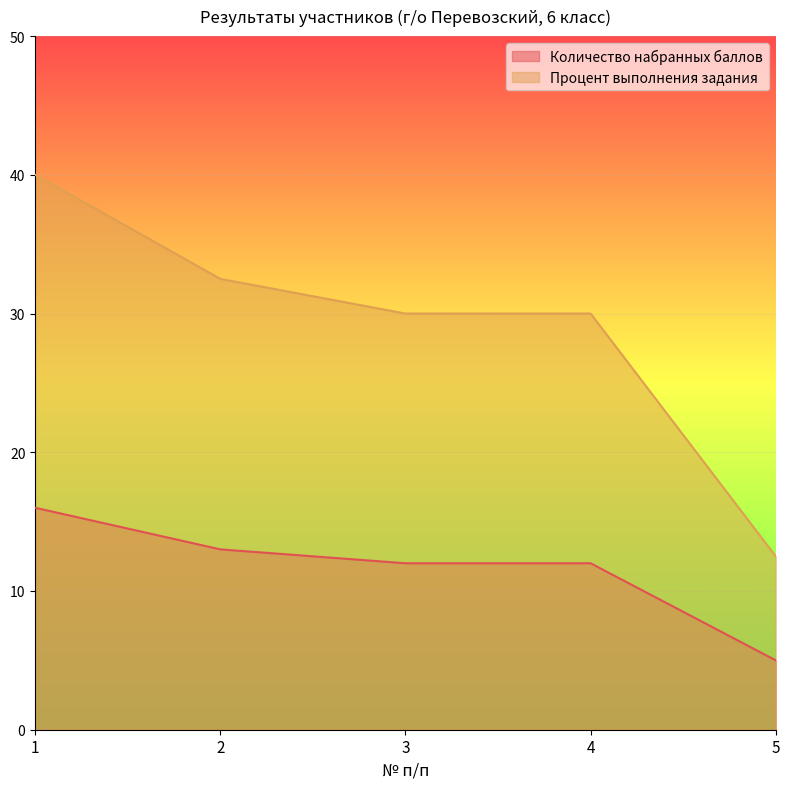

How many lines are shown in the chart?

2